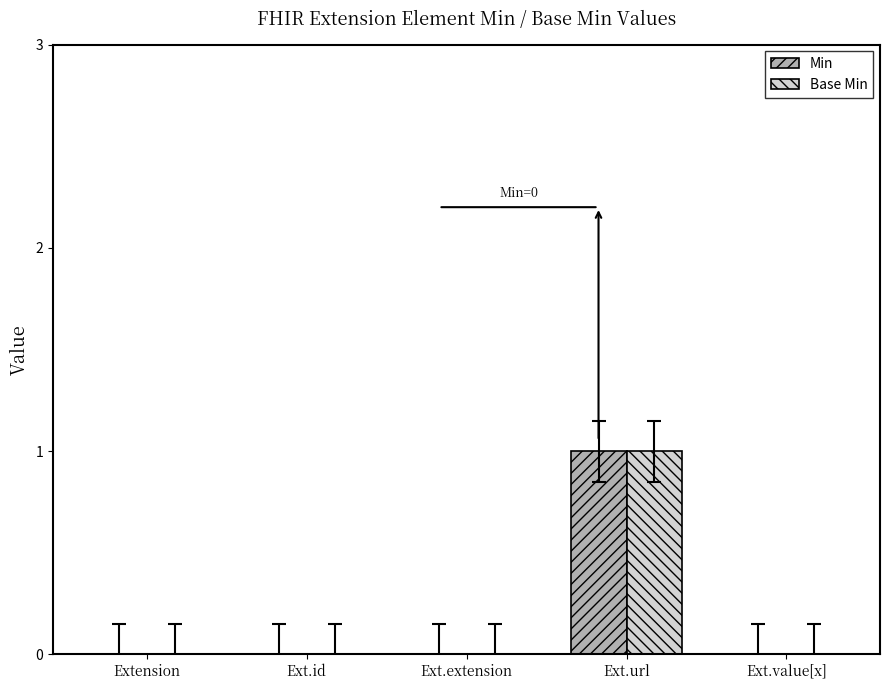

What is the maximum value for Base Min?

1